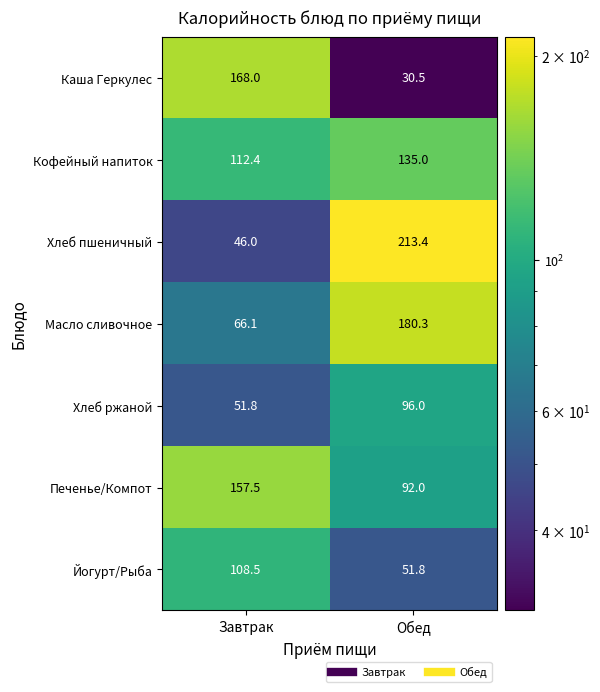

Read the Хлеб пшеничный value at Завтрак.

46.0